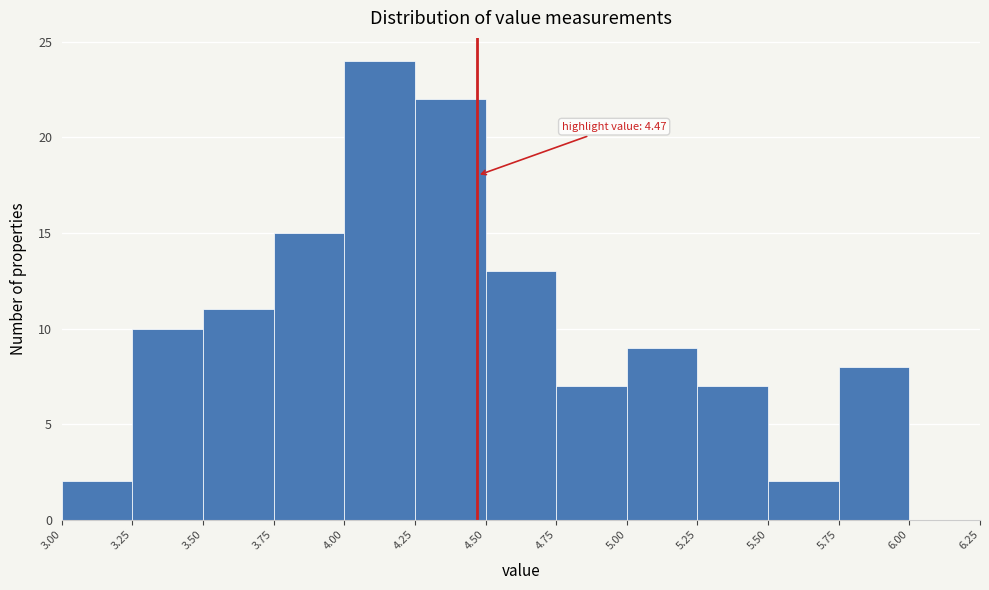

Which range on the x-axis has the tallest bar?

4.00 to 4.25